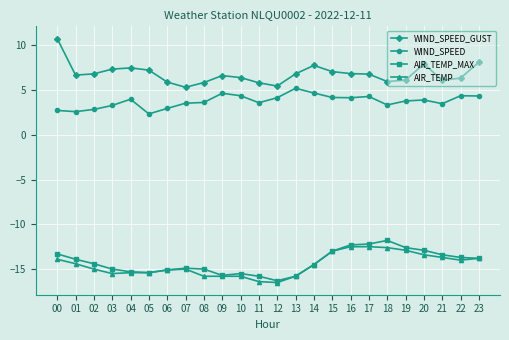

What is the difference between the highest and lowest values at 06?

21.0